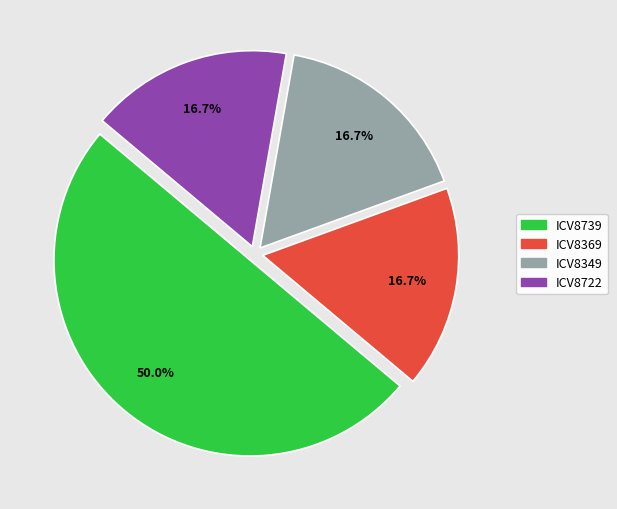

To the nearest percent, what is the difference between the largest and smallest slice percentages?

33%